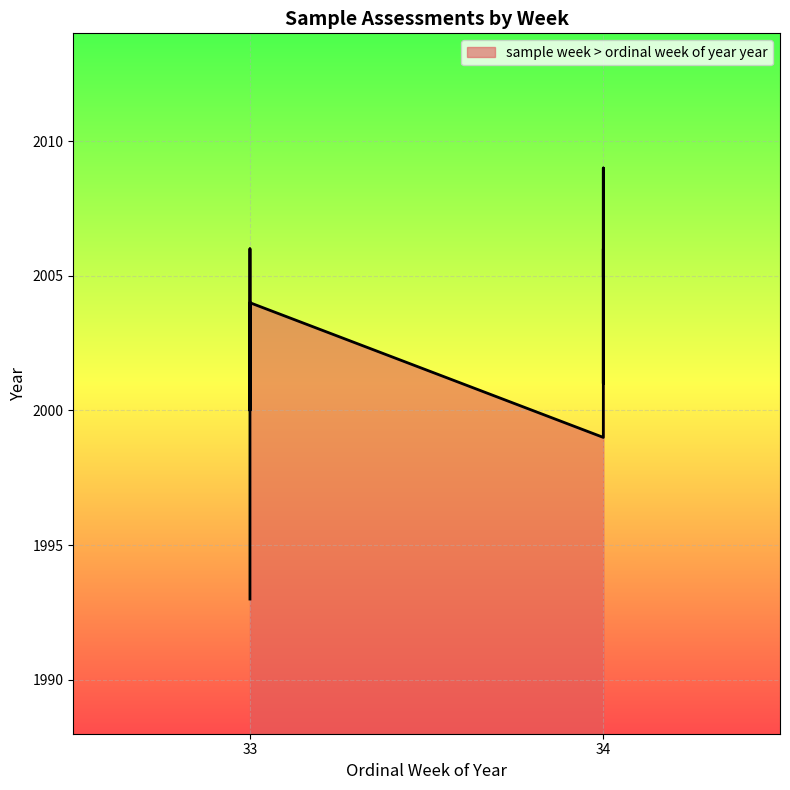

List the labels in order of value, smallest first.

33, 33, 34, 33, 34, 33, 34, 33, 34, 34